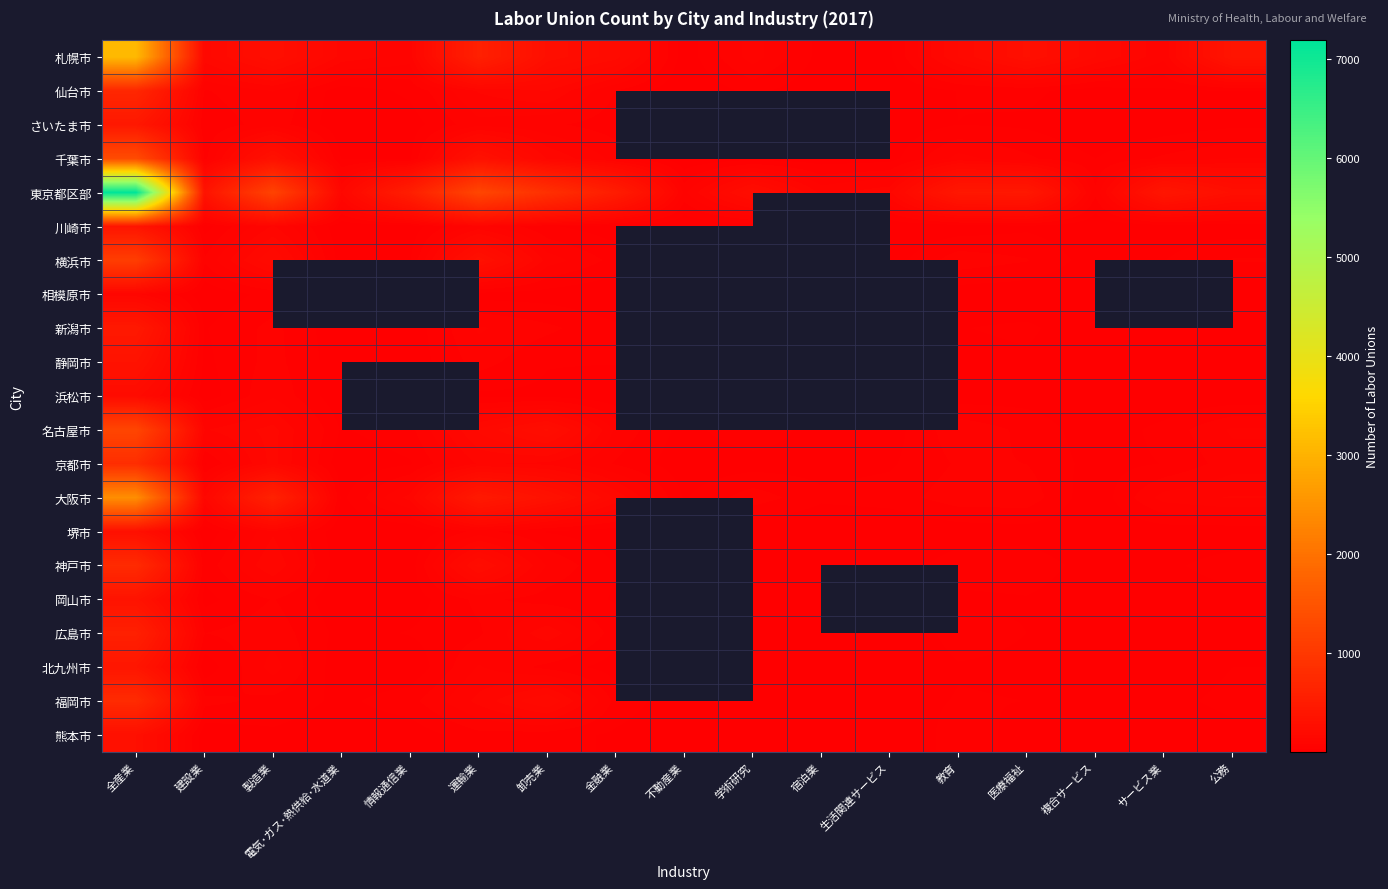

How many data points in 札幌市 are above 170?

8